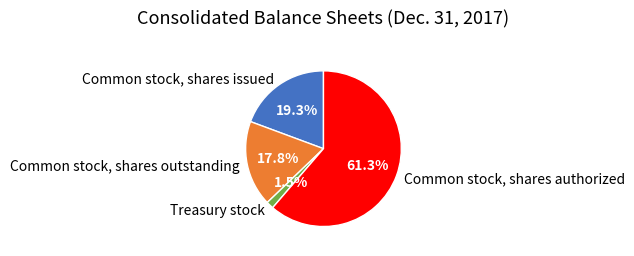

To the nearest percent, what is the combined percentage of Treasury stock and Common stock, shares authorized?

63%